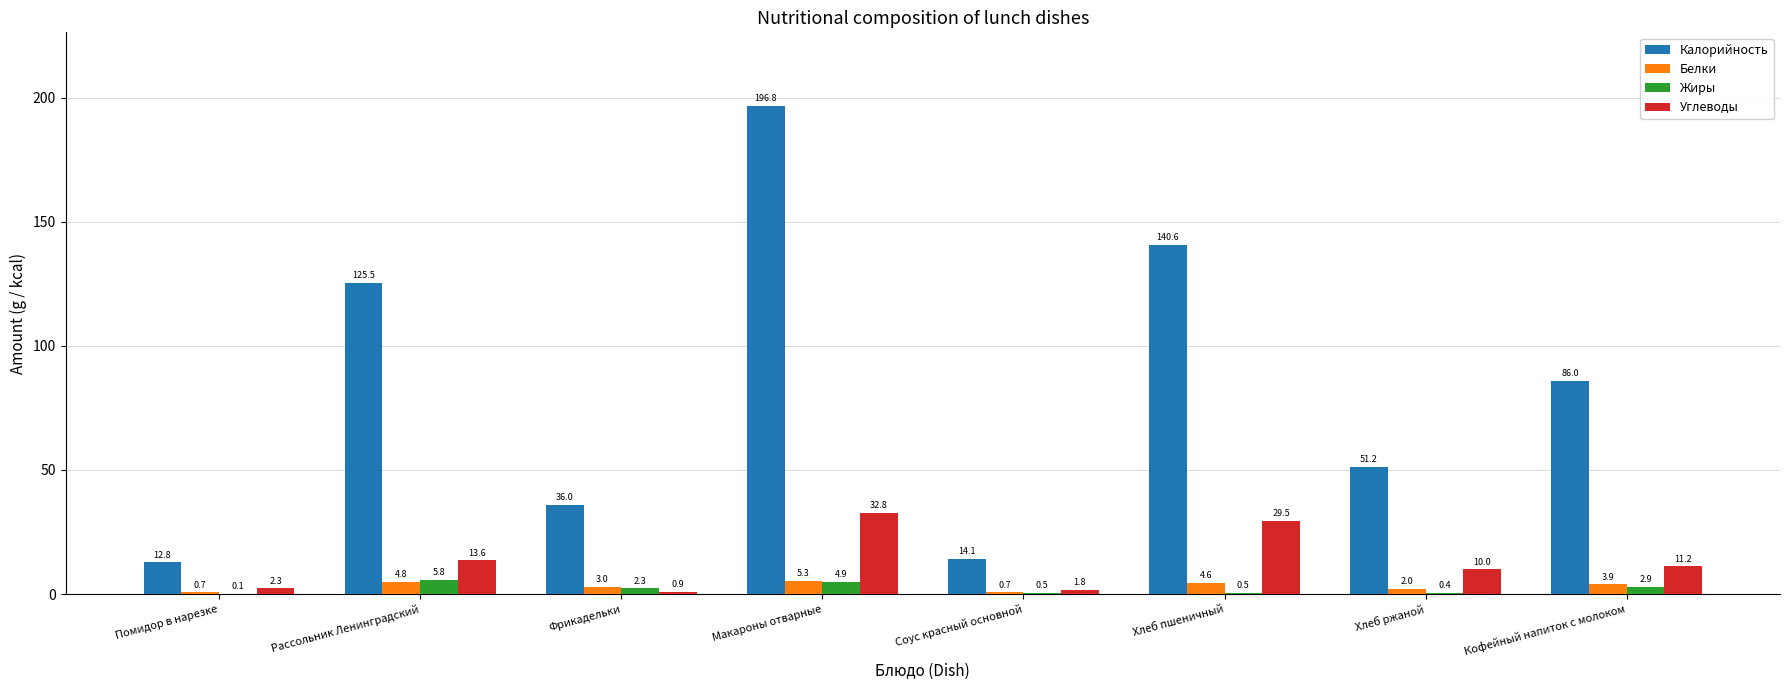

How many categories are shown in the chart?

8